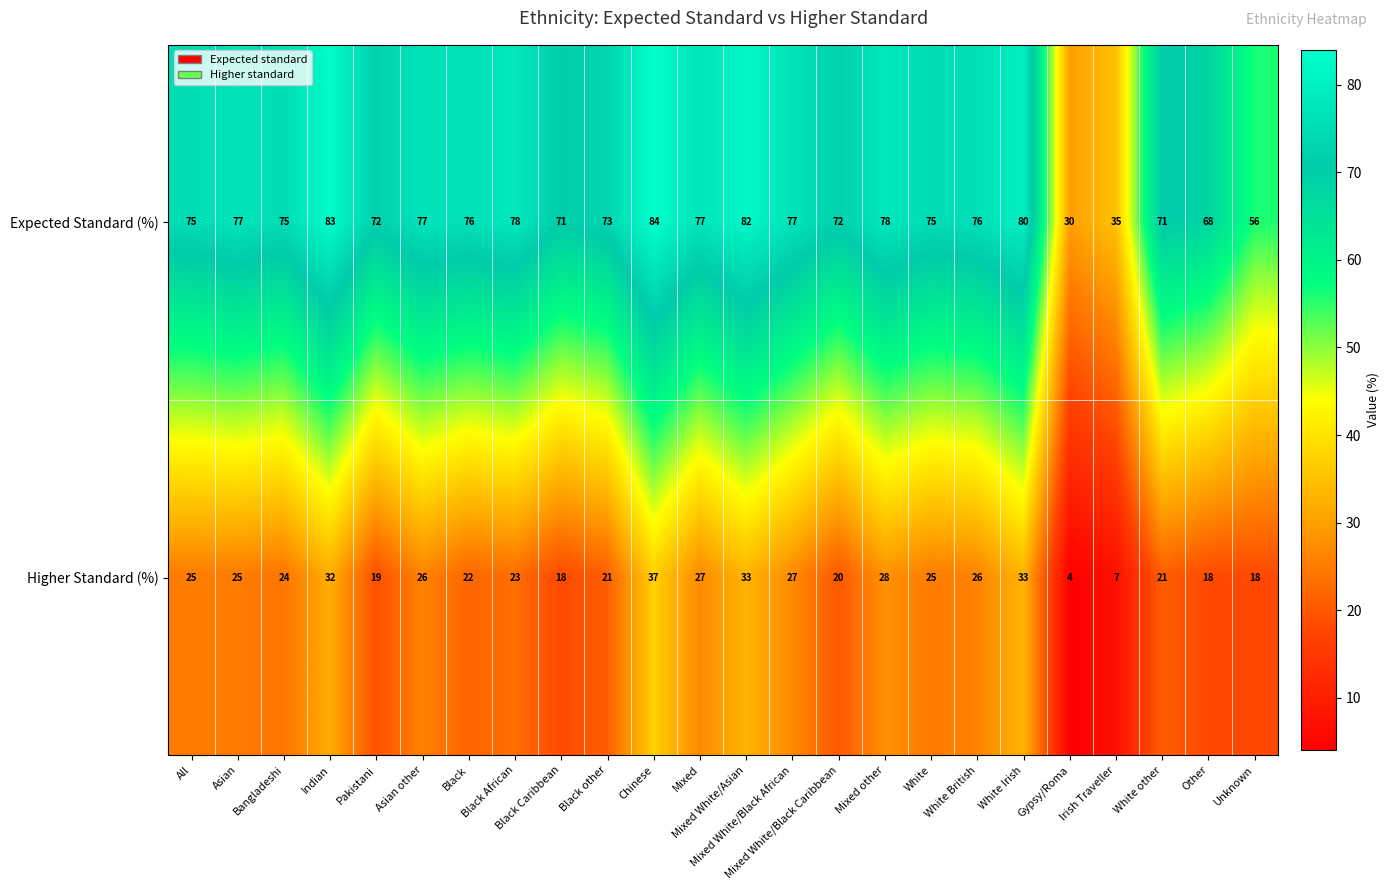

At how many categories does at least one series exceed 18?

24